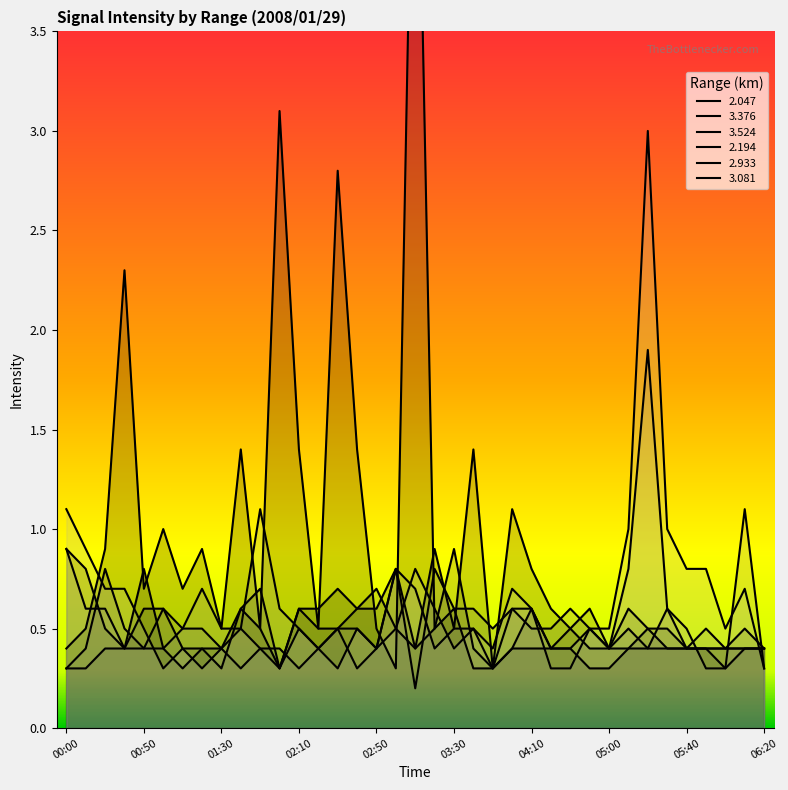

At which category is the sum across all series the highest?

03:10